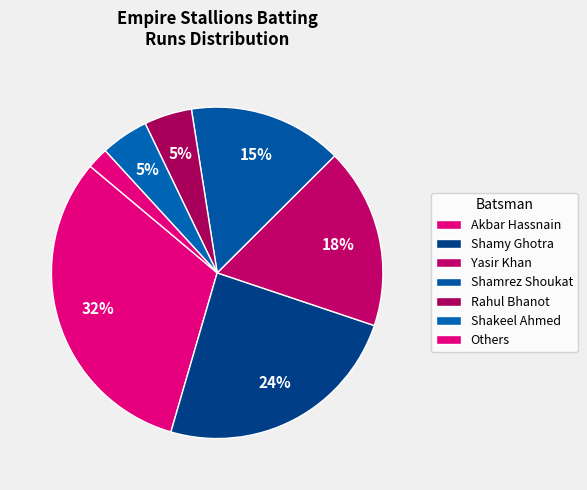

Is there any slice that represents more than half of the pie?

No